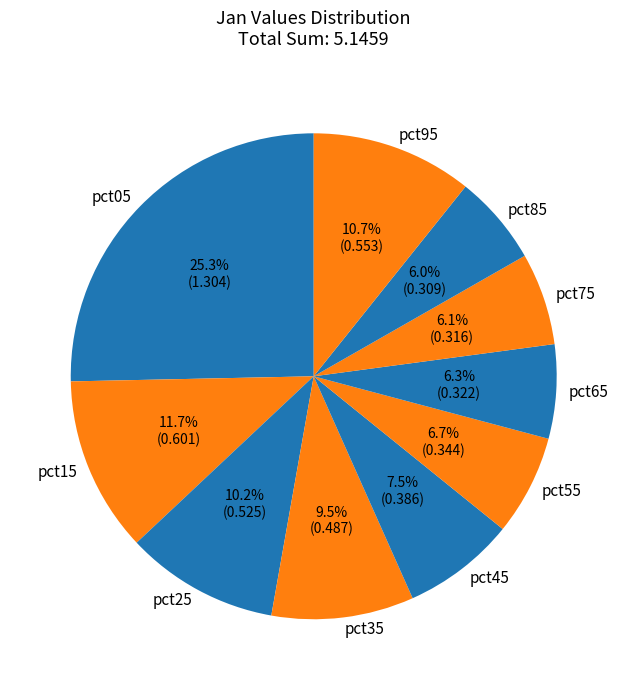

Does pct75 represent more than half of the total?

No